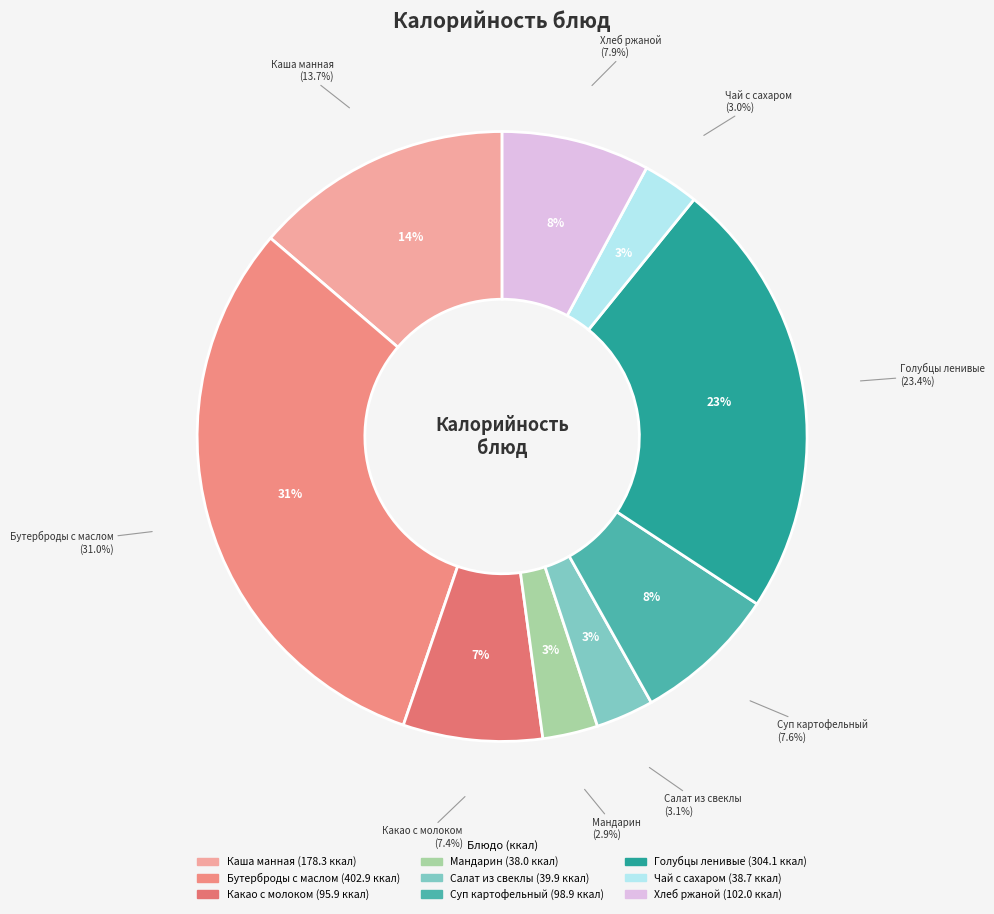

Which category has the smallest portion of the pie?

Мандарин